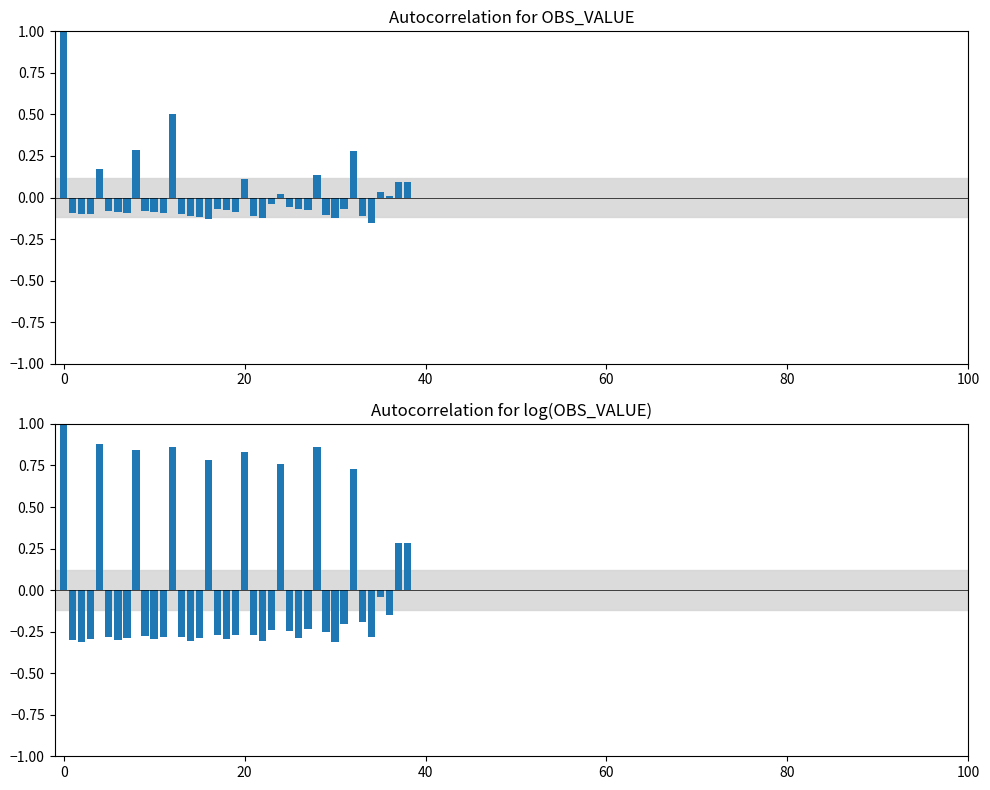

Does the chart contain any negative values?

Yes